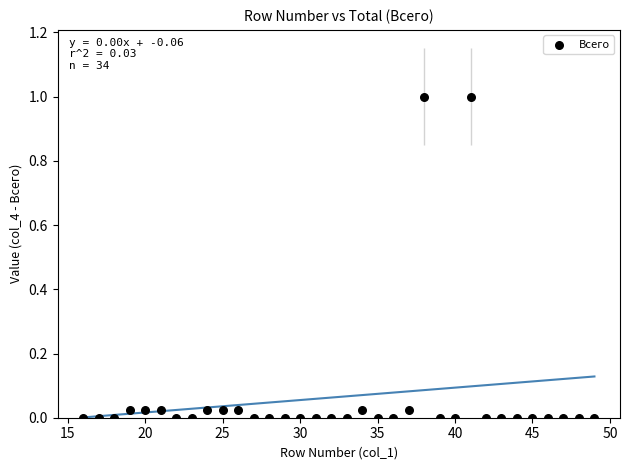

What is the range of Y values (max minus min)?

1.0